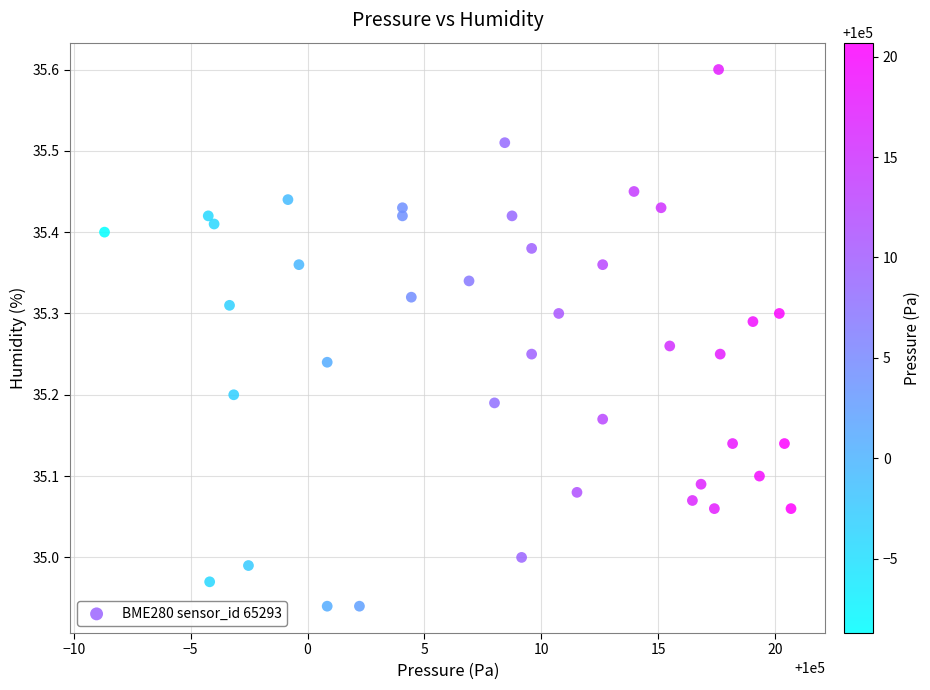

What is the range of X values (max minus min)?

29.4